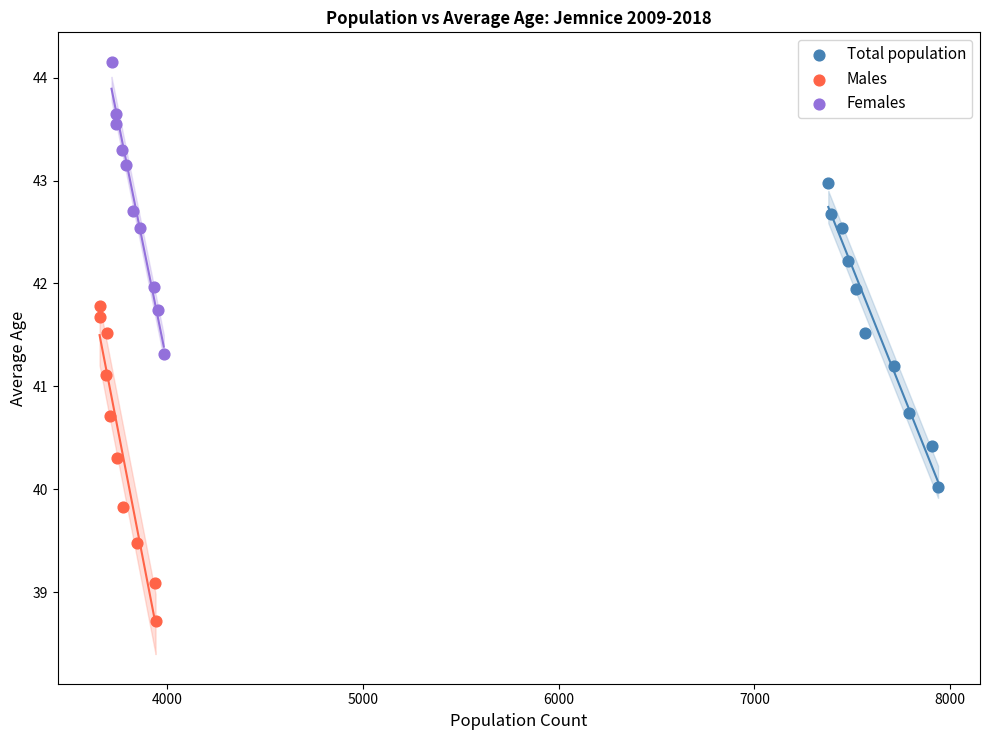

Which series contains the highest Y value?

Females